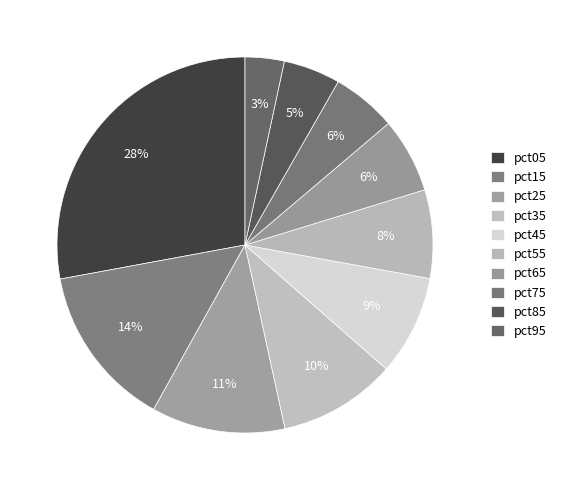

Count the number of slices in the pie.

10